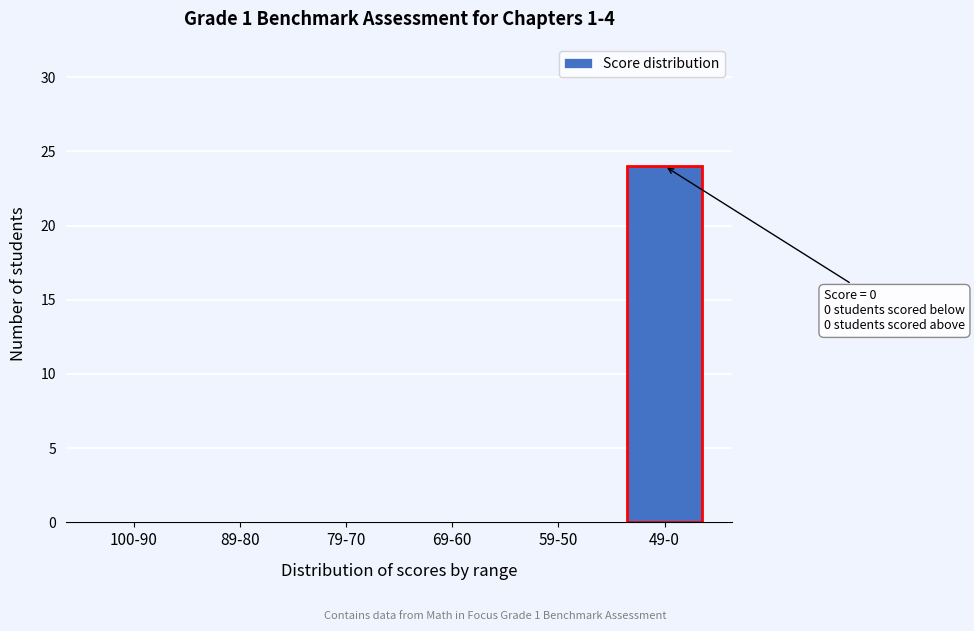

Reading left to right, list all the values displayed in this chart.

100-90=0	89-80=0	79-70=0	69-60=0	59-50=0	49-0=24